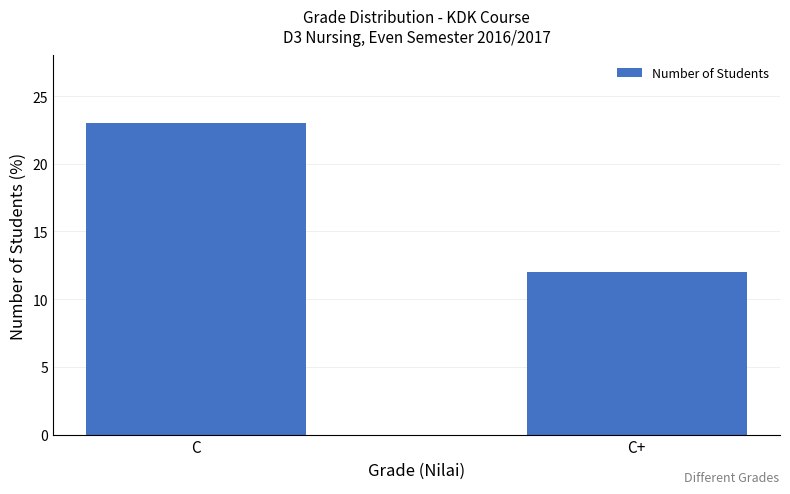

What is the difference between the values at C+ and C?

11